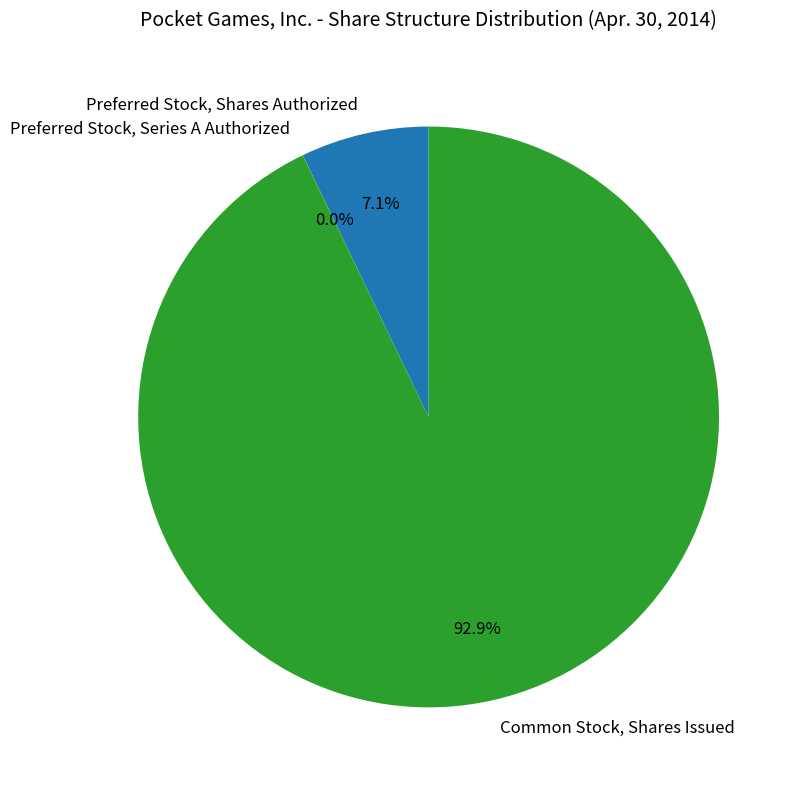

Is Common Stock, Shares Issued the majority of the pie?

Yes